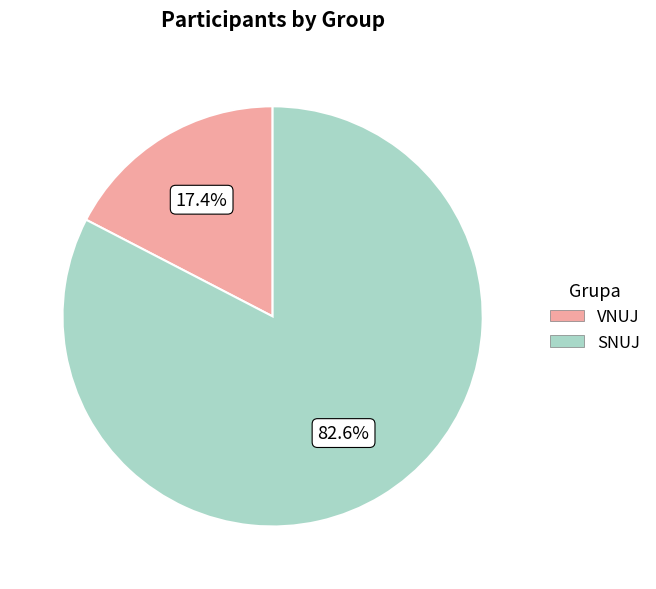

Count the number of slices in the pie.

2